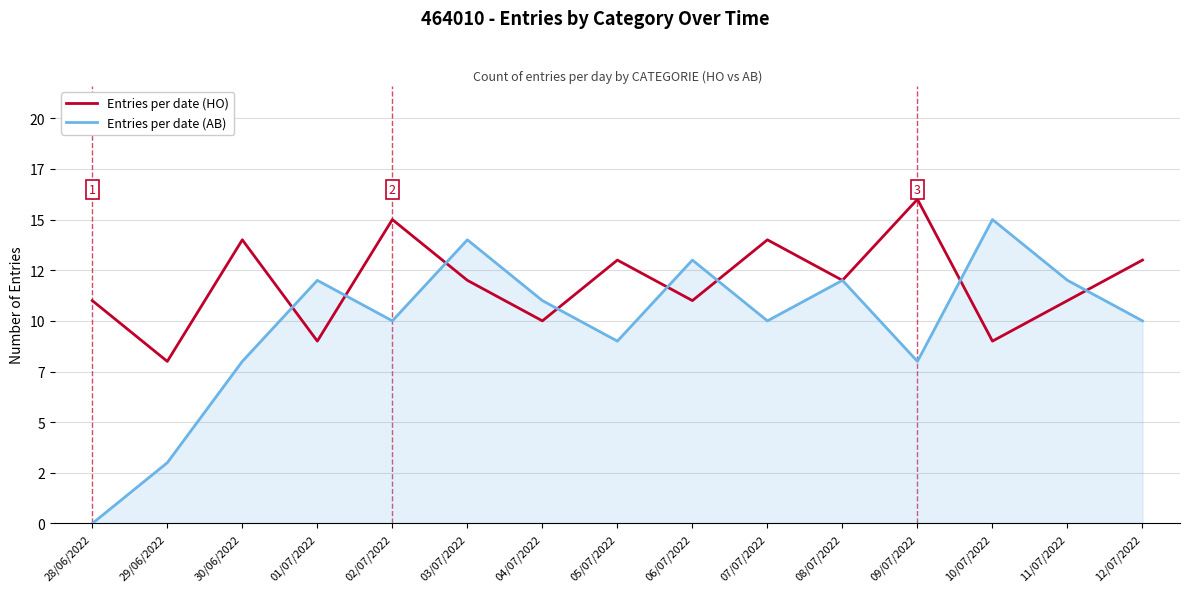

How many times do Entries per date (HO) and Entries per date (AB) cross each other?

8